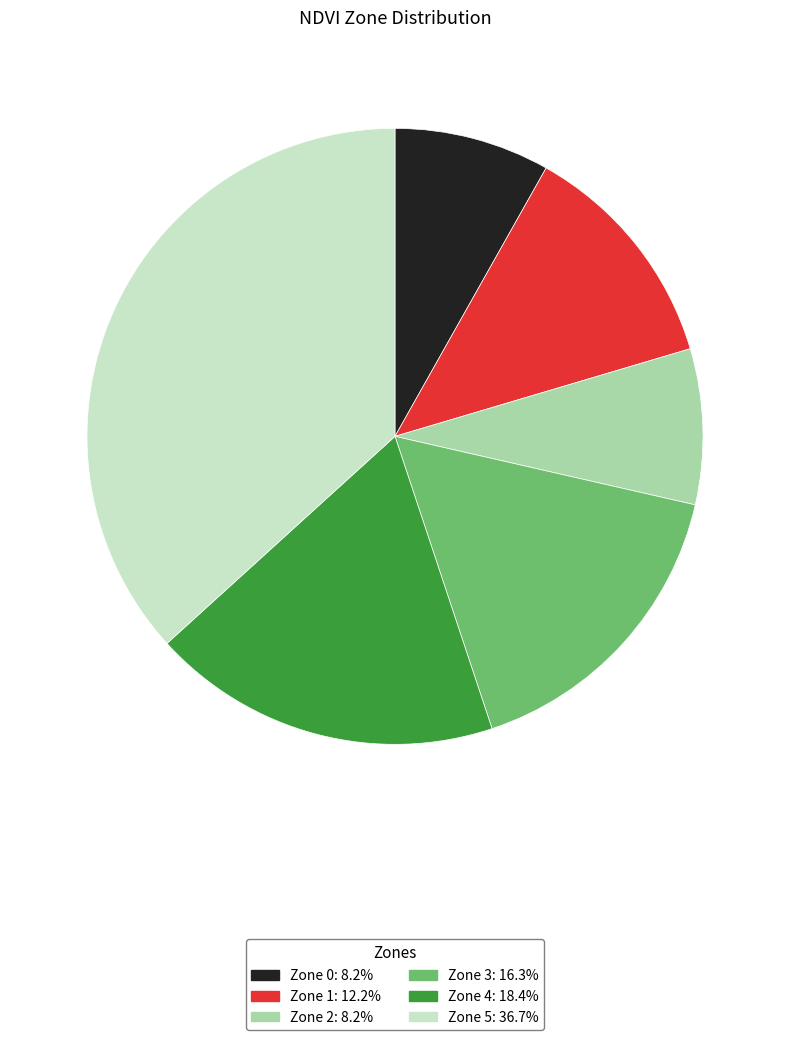

Count the number of slices in the pie.

6